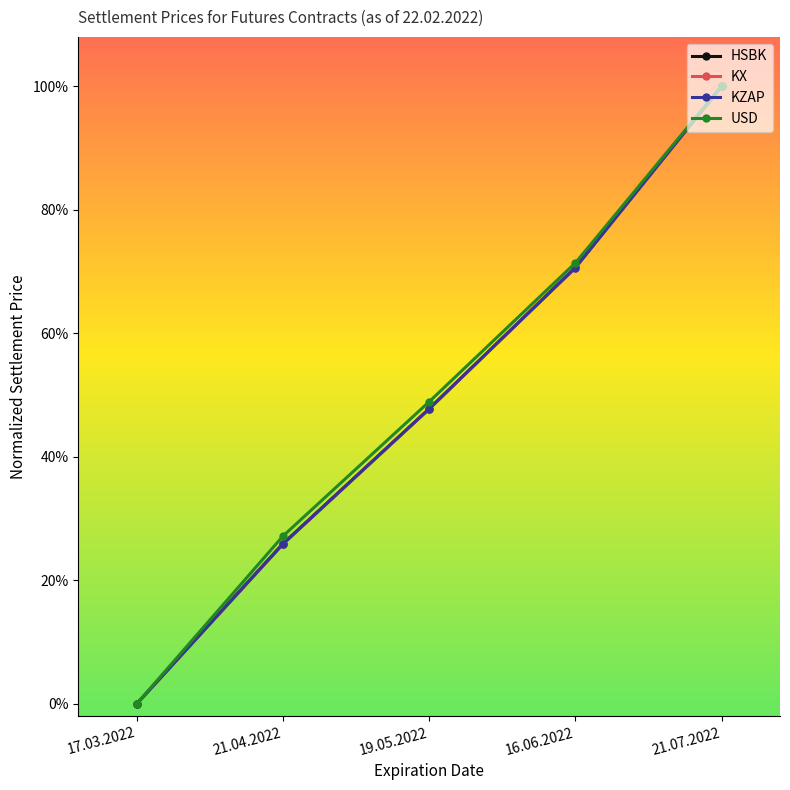

What is the sum of the KX values at 16.06.2022 and 19.05.2022?

1.2